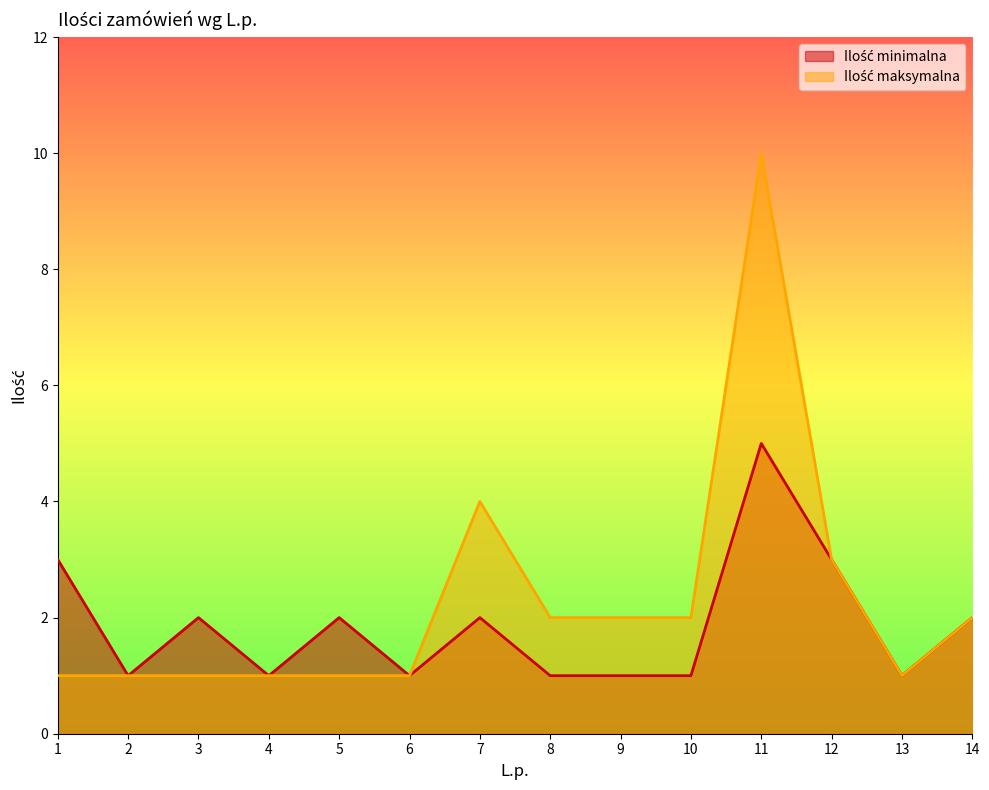

At which label does Ilość minimalna first exceed 2?

1